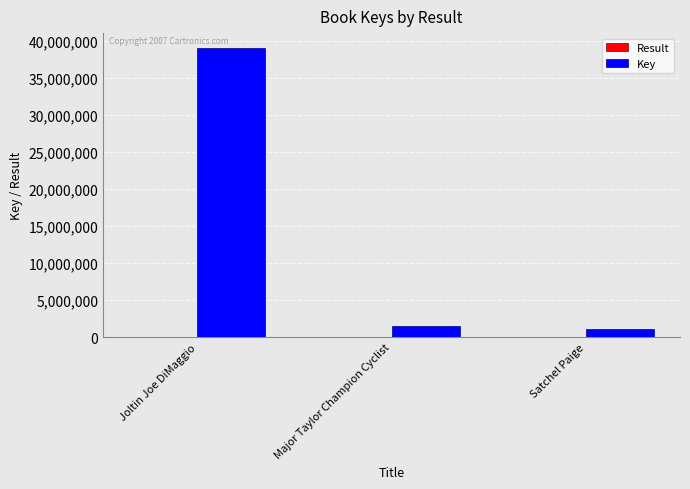

The value of Key at Satchel Paige is 1061673. True or false?

True